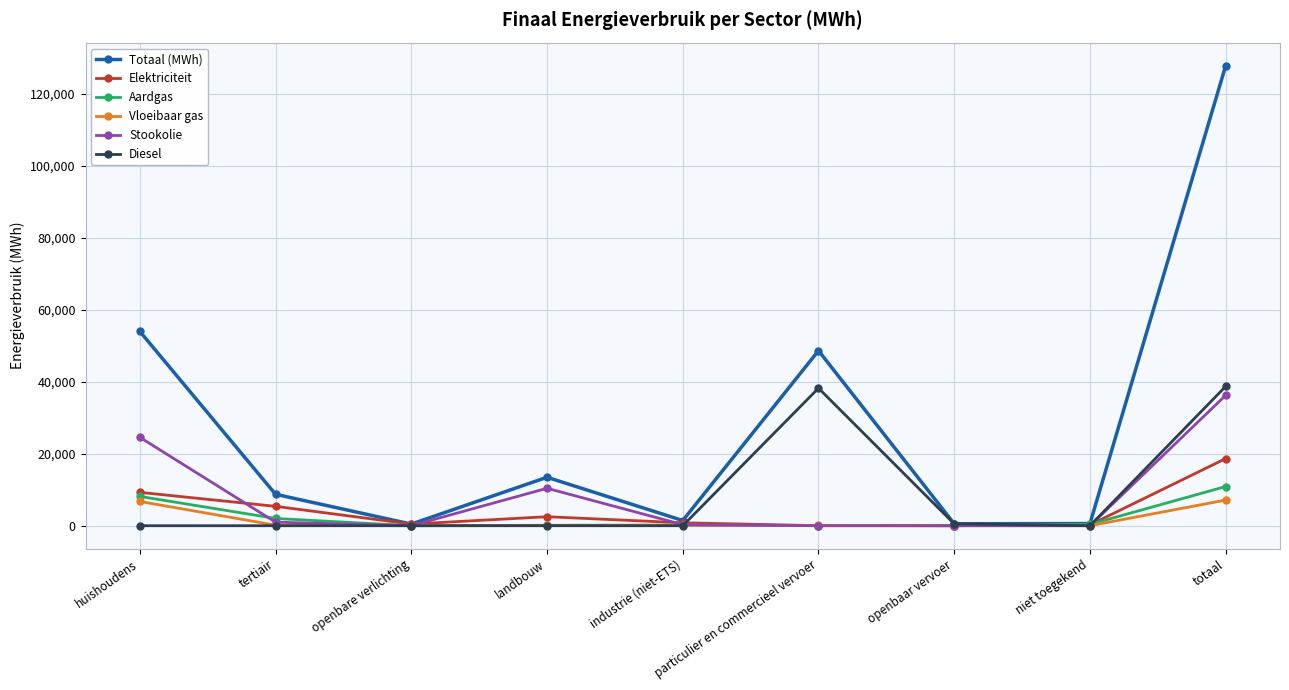

The Elektriciteit series shows 5385.2 at tertiair. True or false?

True